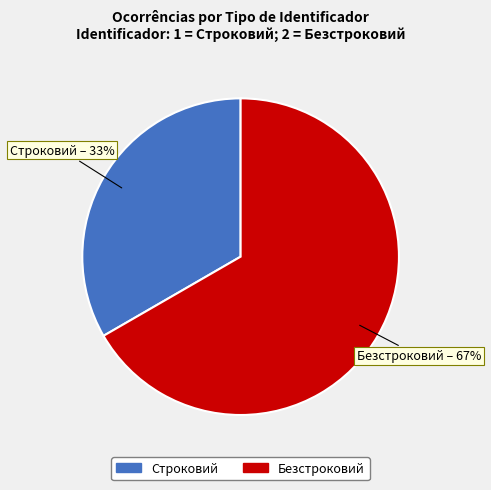

Is it true that Безстроковий is 67% of the pie?

True